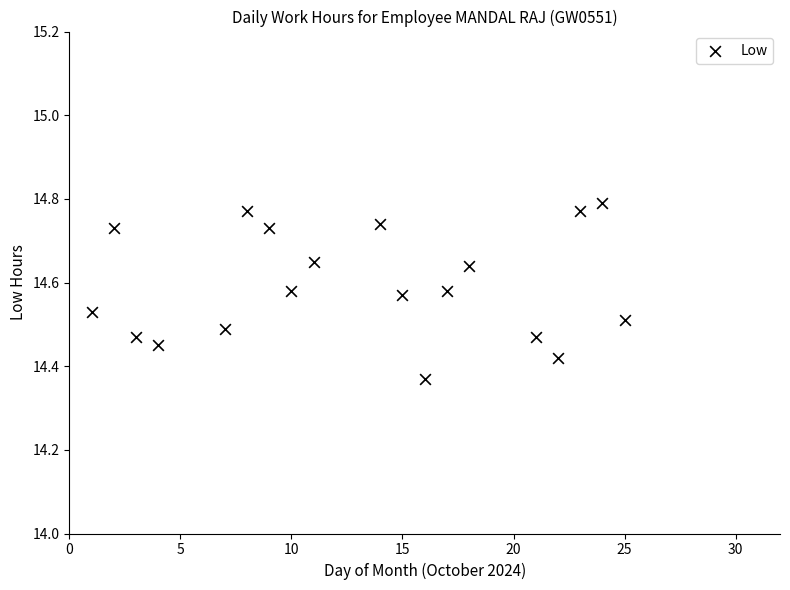

What is the range of Y values (max minus min)?

0.4